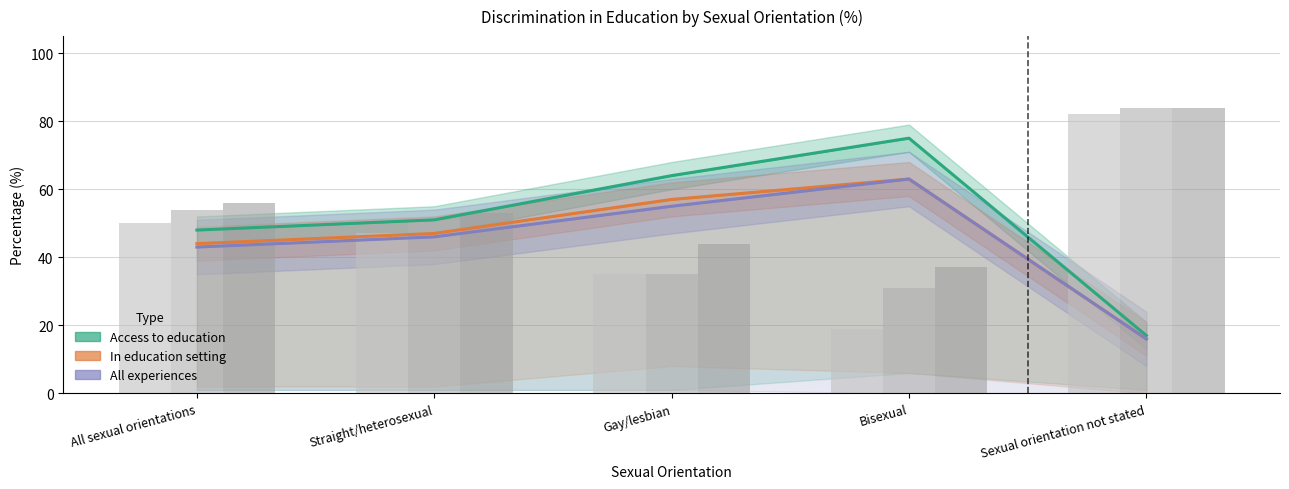

List the labels in order of Not applicable (All) value, largest first.

Sexual orientation not stated, All sexual orientations, Straight/heterosexual, Gay/lesbian, Bisexual